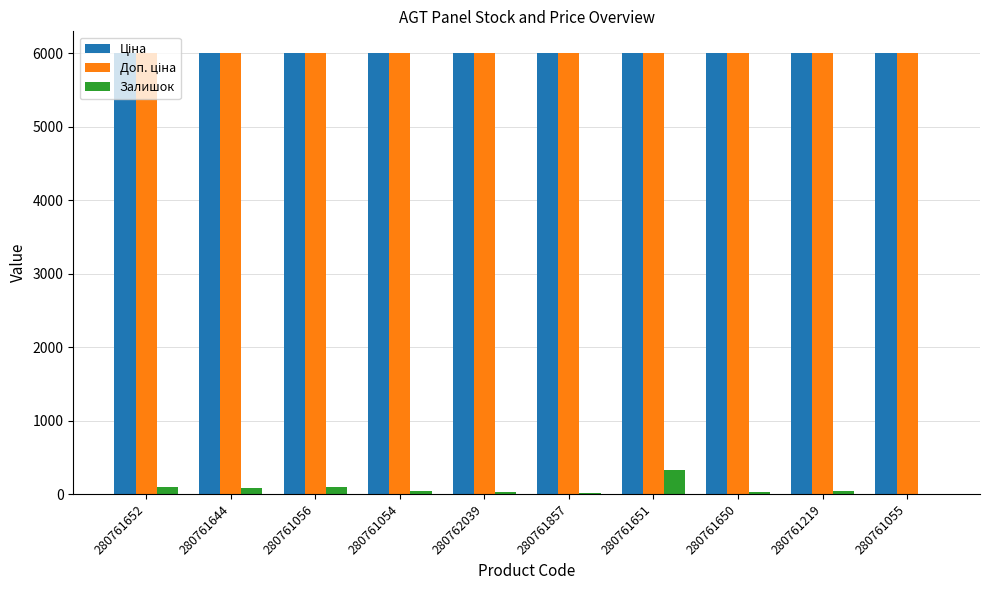

The Залишок series shows 91.0 at 280761056. True or false?

True